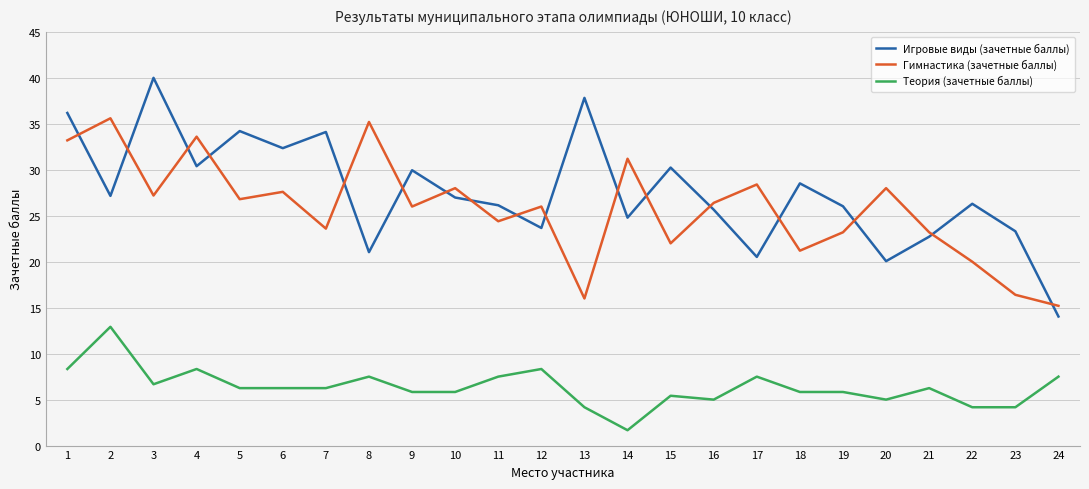

What is the average value of the Игровые виды (зачетные баллы) series?

27.6